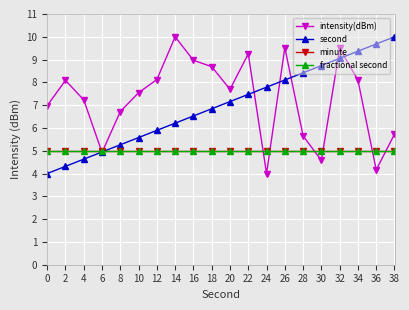

What is the average value of the minute series?

5.0